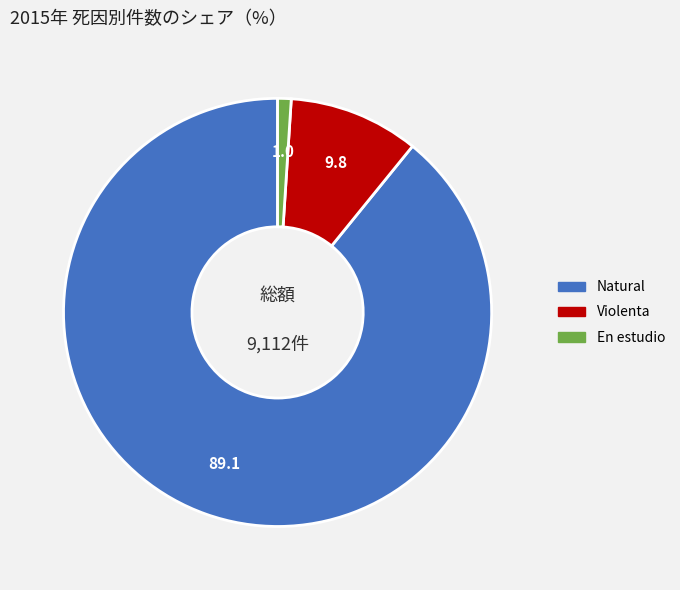

True or false: Natural accounts for 89% of the total.

True